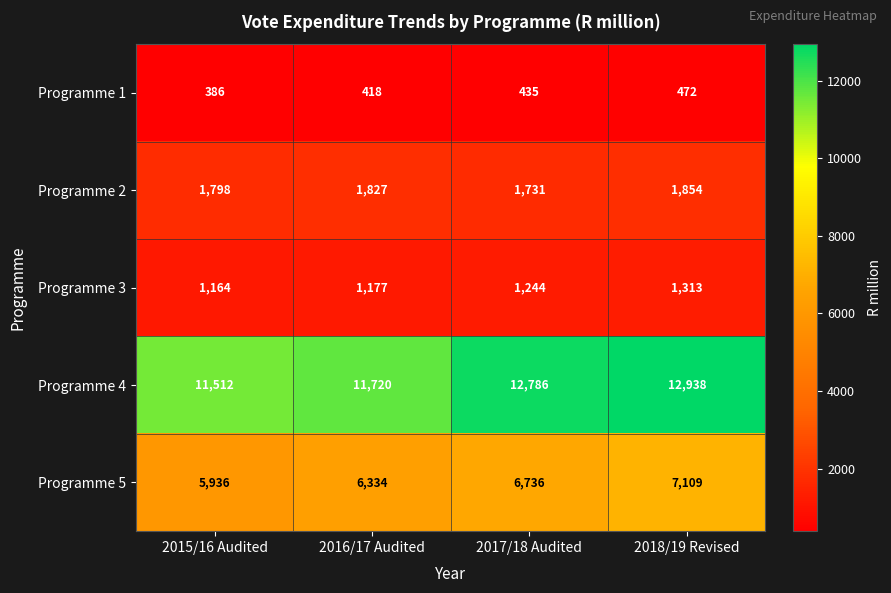

At how many categories does at least one series exceed 9696?

4